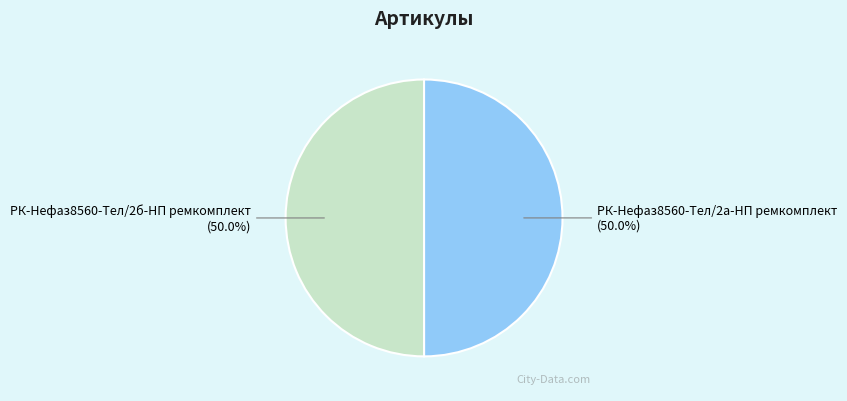

What percentage do РК-Нефаз8560-Тел/2а-НП ремкомплект and РК-Нефаз8560-Тел/2б-НП ремкомплект together represent?

100.0%